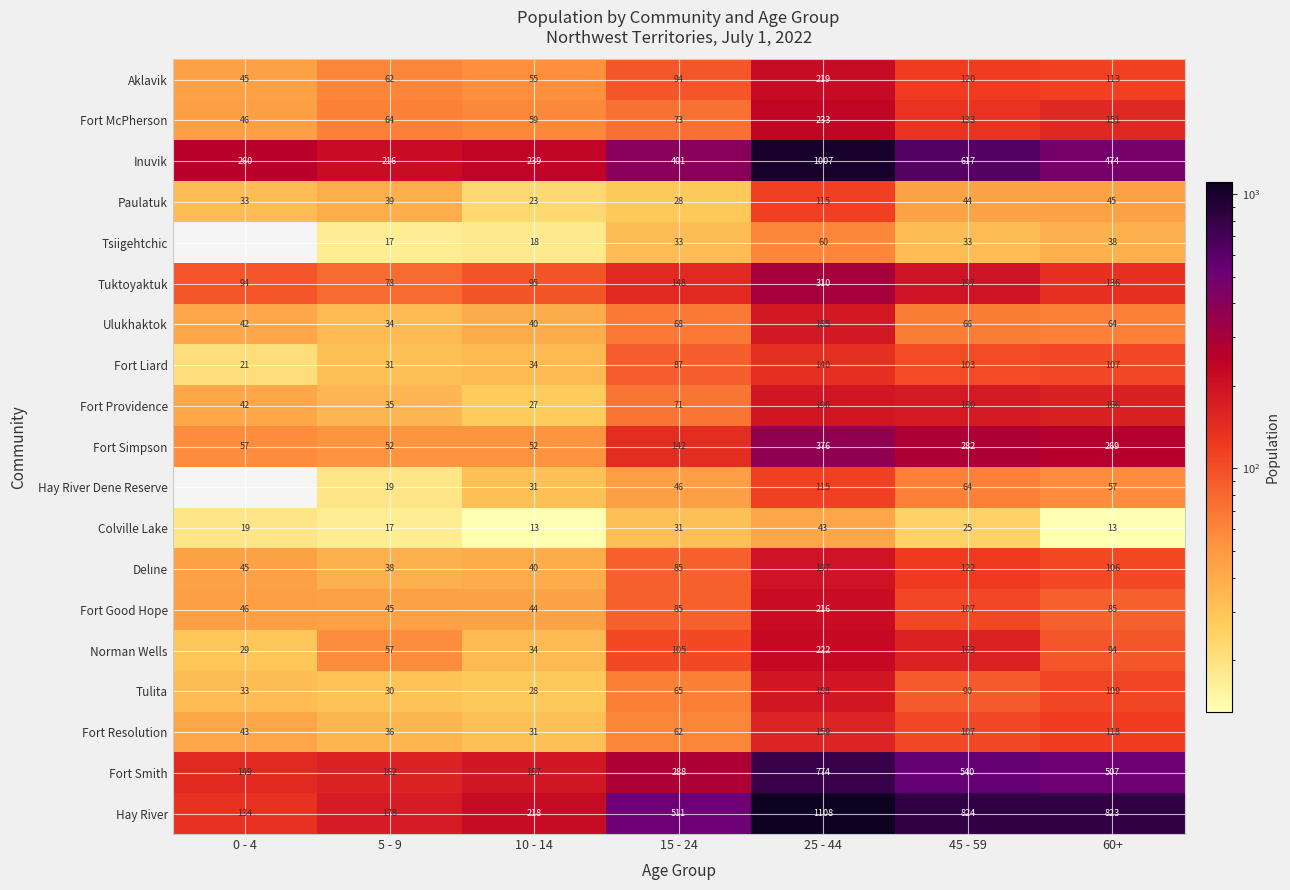

What is the total value across all series at 5 - 9?

1210